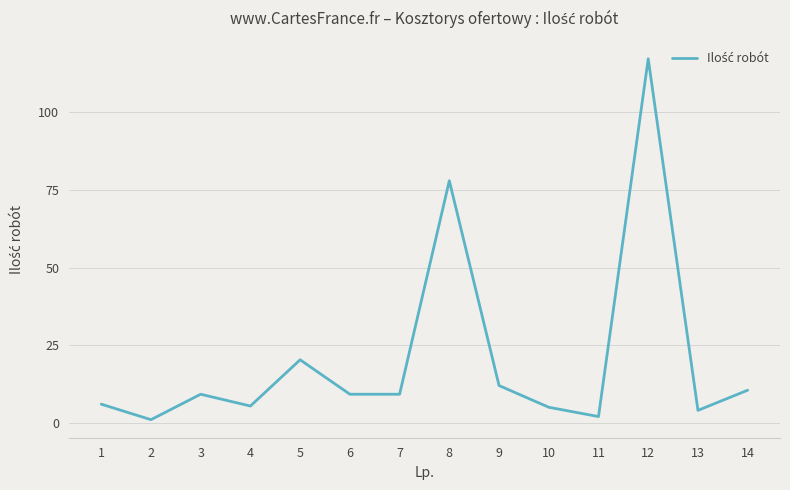

What is the difference between the values at 8 and 1?

72.0